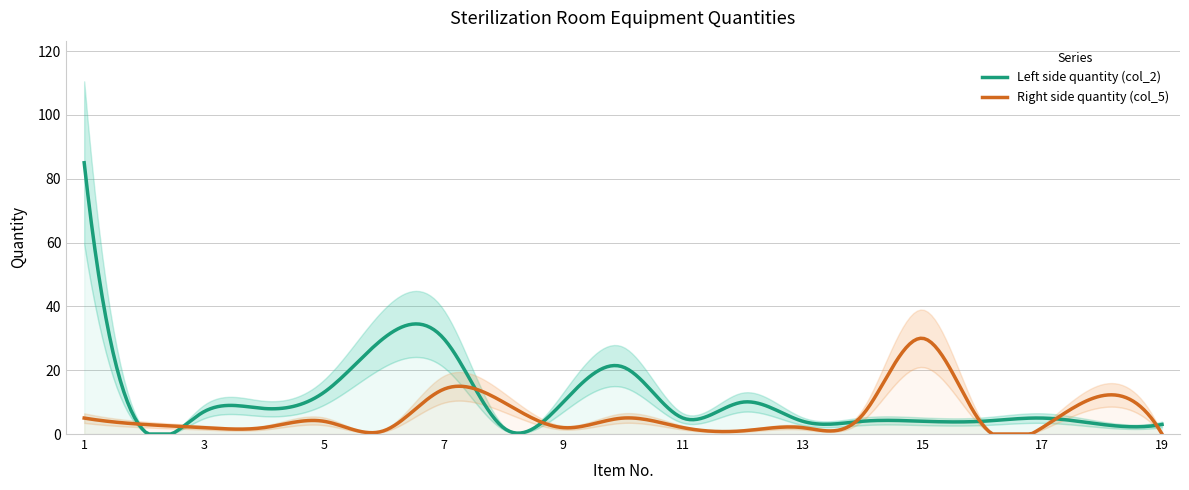

Is this an area chart (filled region under the line)?

No